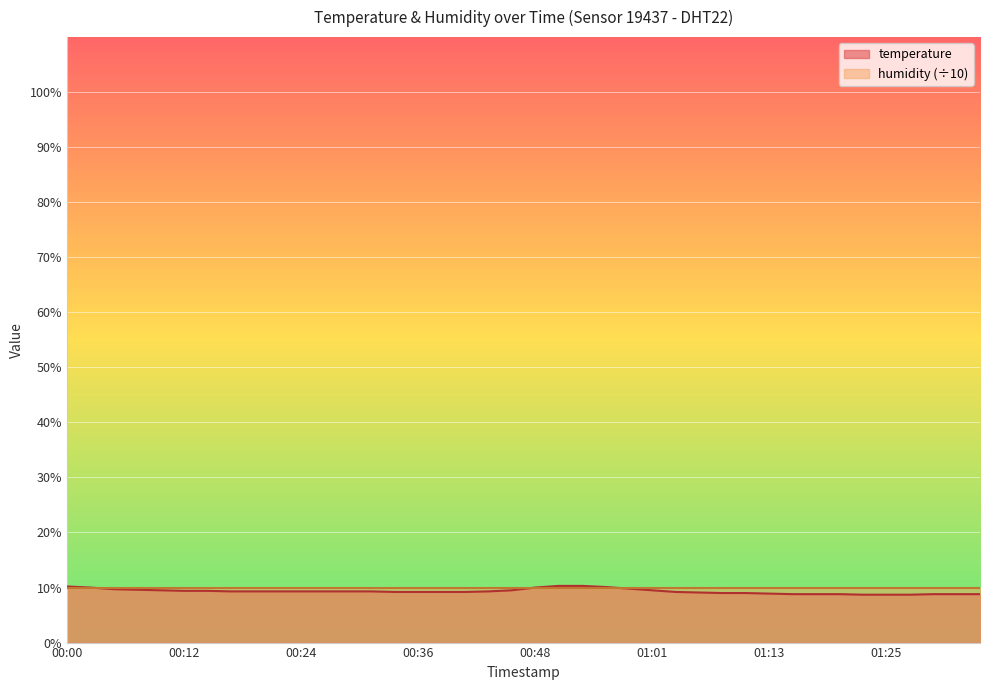

What is the label of the 21st point from the left?

00:48